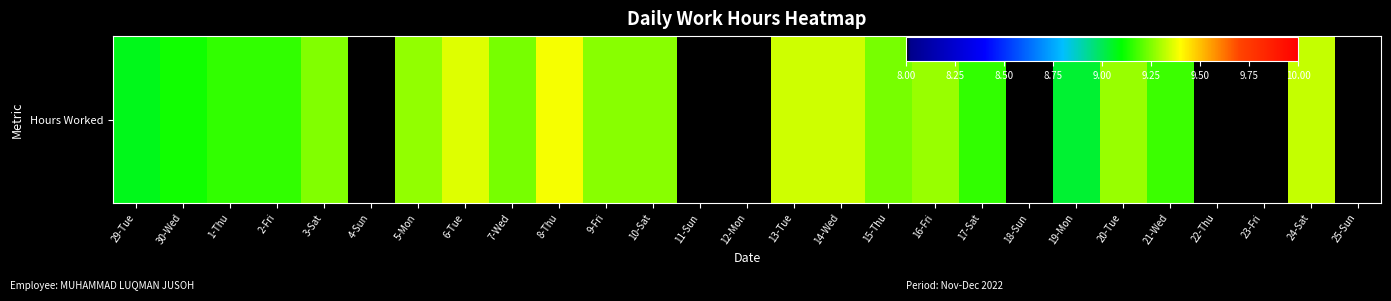

What is the average value?

6.8